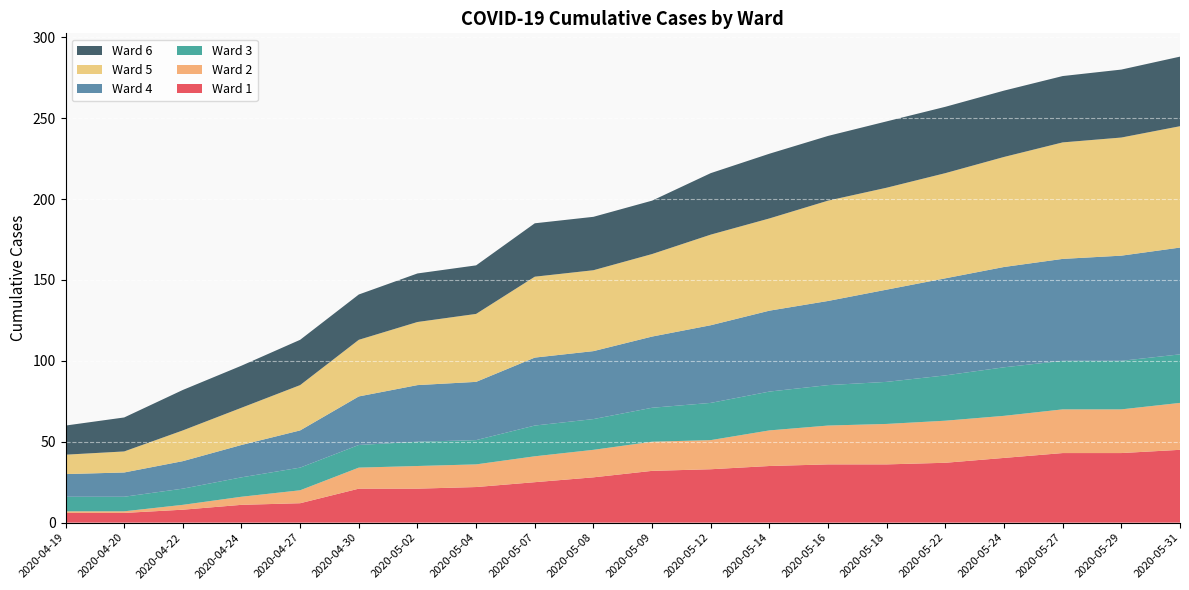

Reading right to left, extract all data points from this chart.

Ward 1: 2020-05-31=45	2020-05-29=43	2020-05-27=43	2020-05-24=40	2020-05-22=37	2020-05-18=36	2020-05-16=36	2020-05-14=35	2020-05-12=33	2020-05-09=32	2020-05-08=28	2020-05-07=25	2020-05-04=22	2020-05-02=21	2020-04-30=21	2020-04-27=12	2020-04-24=11	2020-04-22=8	2020-04-20=6	2020-04-19=6
Ward 2: 2020-05-31=29	2020-05-29=27	2020-05-27=27	2020-05-24=26	2020-05-22=26	2020-05-18=25	2020-05-16=24	2020-05-14=22	2020-05-12=18	2020-05-09=18	2020-05-08=17	2020-05-07=16	2020-05-04=14	2020-05-02=14	2020-04-30=13	2020-04-27=8	2020-04-24=5	2020-04-22=3	2020-04-20=1	2020-04-19=1
Ward 3: 2020-05-31=30	2020-05-29=30	2020-05-27=30	2020-05-24=30	2020-05-22=28	2020-05-18=26	2020-05-16=25	2020-05-14=24	2020-05-12=23	2020-05-09=21	2020-05-08=19	2020-05-07=19	2020-05-04=15	2020-05-02=15	2020-04-30=14	2020-04-27=14	2020-04-24=12	2020-04-22=10	2020-04-20=9	2020-04-19=9
Ward 4: 2020-05-31=66	2020-05-29=65	2020-05-27=63	2020-05-24=62	2020-05-22=60	2020-05-18=57	2020-05-16=52	2020-05-14=50	2020-05-12=48	2020-05-09=44	2020-05-08=42	2020-05-07=42	2020-05-04=36	2020-05-02=35	2020-04-30=30	2020-04-27=23	2020-04-24=20	2020-04-22=17	2020-04-20=15	2020-04-19=14
Ward 5: 2020-05-31=75	2020-05-29=73	2020-05-27=72	2020-05-24=68	2020-05-22=65	2020-05-18=63	2020-05-16=62	2020-05-14=57	2020-05-12=56	2020-05-09=51	2020-05-08=50	2020-05-07=50	2020-05-04=42	2020-05-02=39	2020-04-30=35	2020-04-27=28	2020-04-24=23	2020-04-22=19	2020-04-20=13	2020-04-19=12
Ward 6: 2020-05-31=43	2020-05-29=42	2020-05-27=41	2020-05-24=41	2020-05-22=41	2020-05-18=41	2020-05-16=40	2020-05-14=40	2020-05-12=38	2020-05-09=33	2020-05-08=33	2020-05-07=33	2020-05-04=30	2020-05-02=30	2020-04-30=28	2020-04-27=28	2020-04-24=26	2020-04-22=25	2020-04-20=21	2020-04-19=18